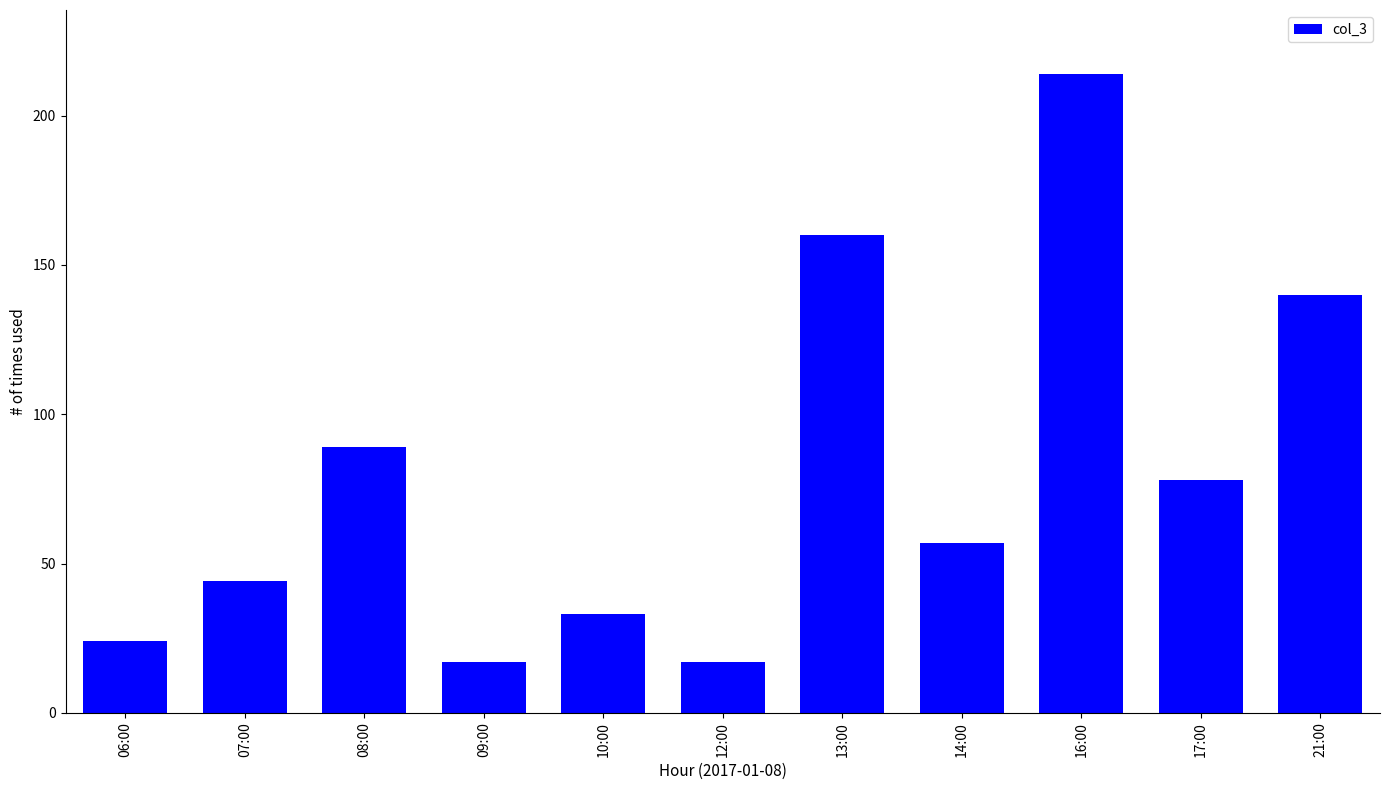

What is the minimum value shown in the chart?

17